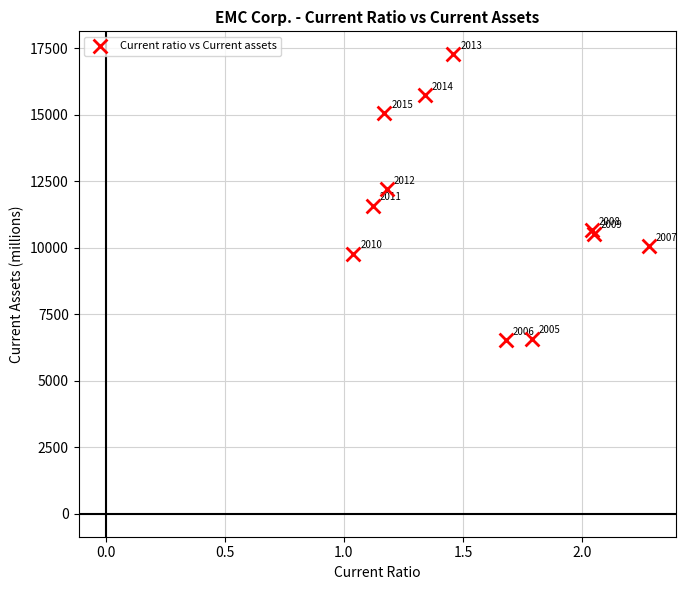

What Y value in the scatter plot is closest to 11899?

12209